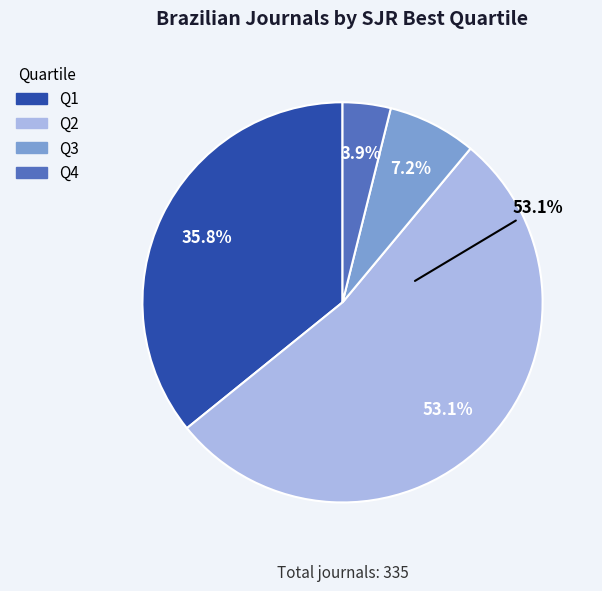

To the nearest percent, what is the difference between the Q4 and Q3 slice percentages?

3%